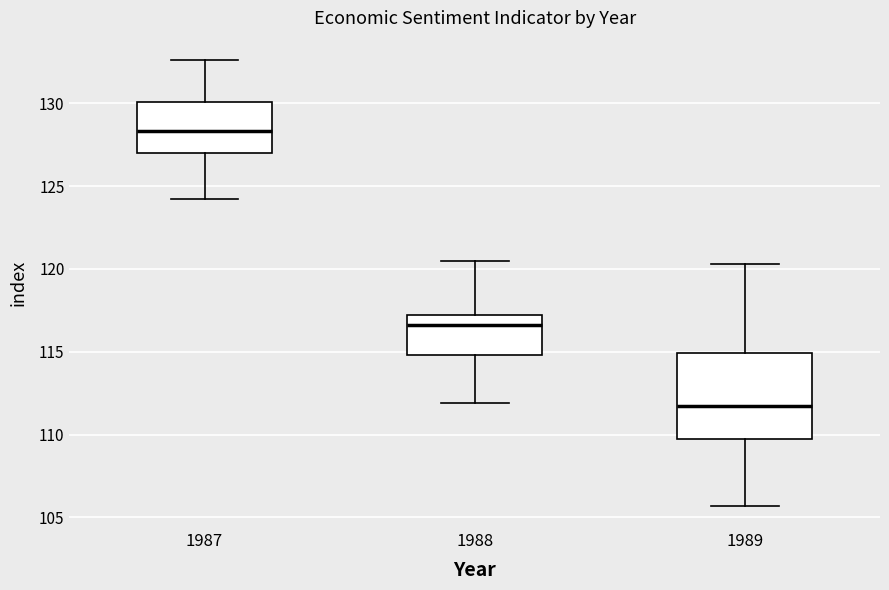

Which box is the tallest, from its lower edge to its upper edge?

1989